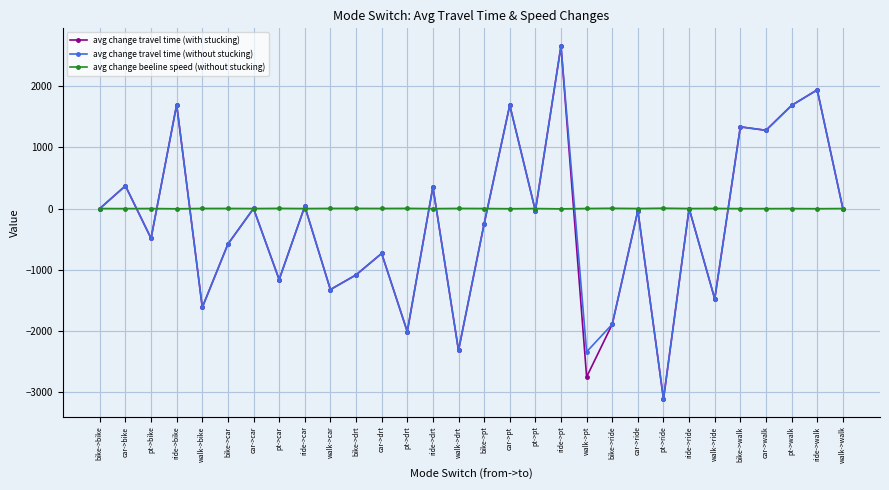

What is the label of the 17th point from the right?

ride->drt